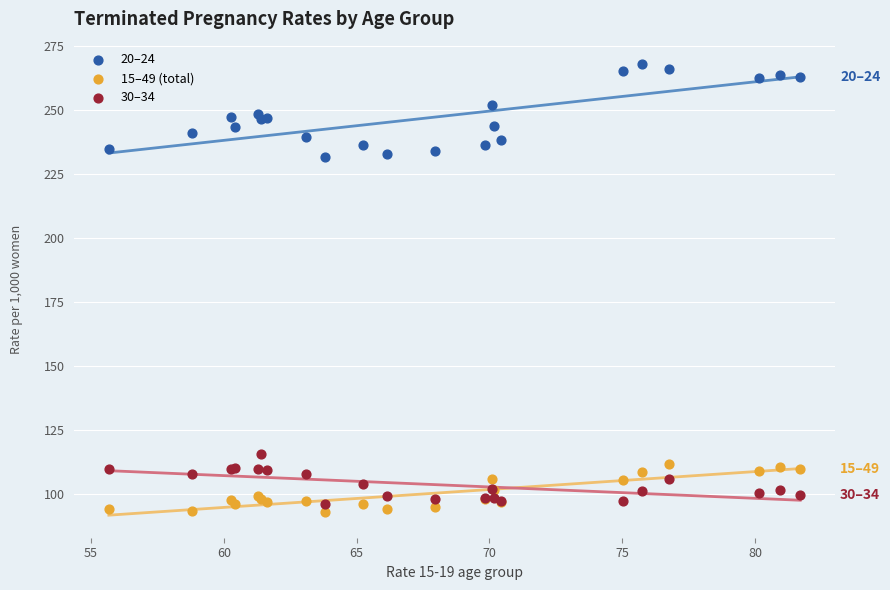

What is the X range (max minus min) for the scatter plot?

26.0